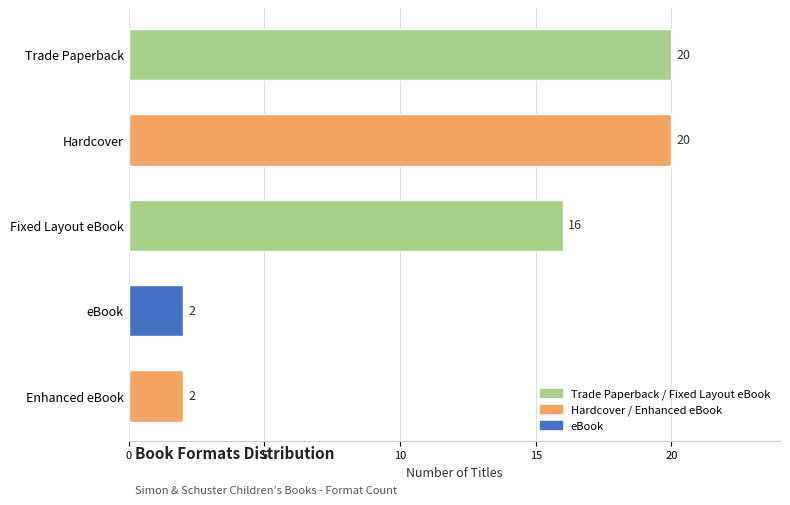

What is the greatest value displayed?

20